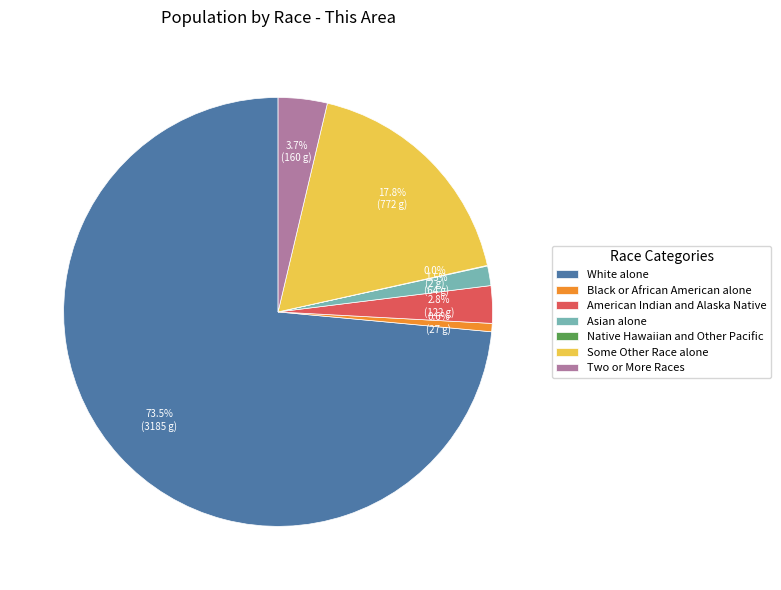

To the nearest percent, what portion does Two or More Races represent?

4%